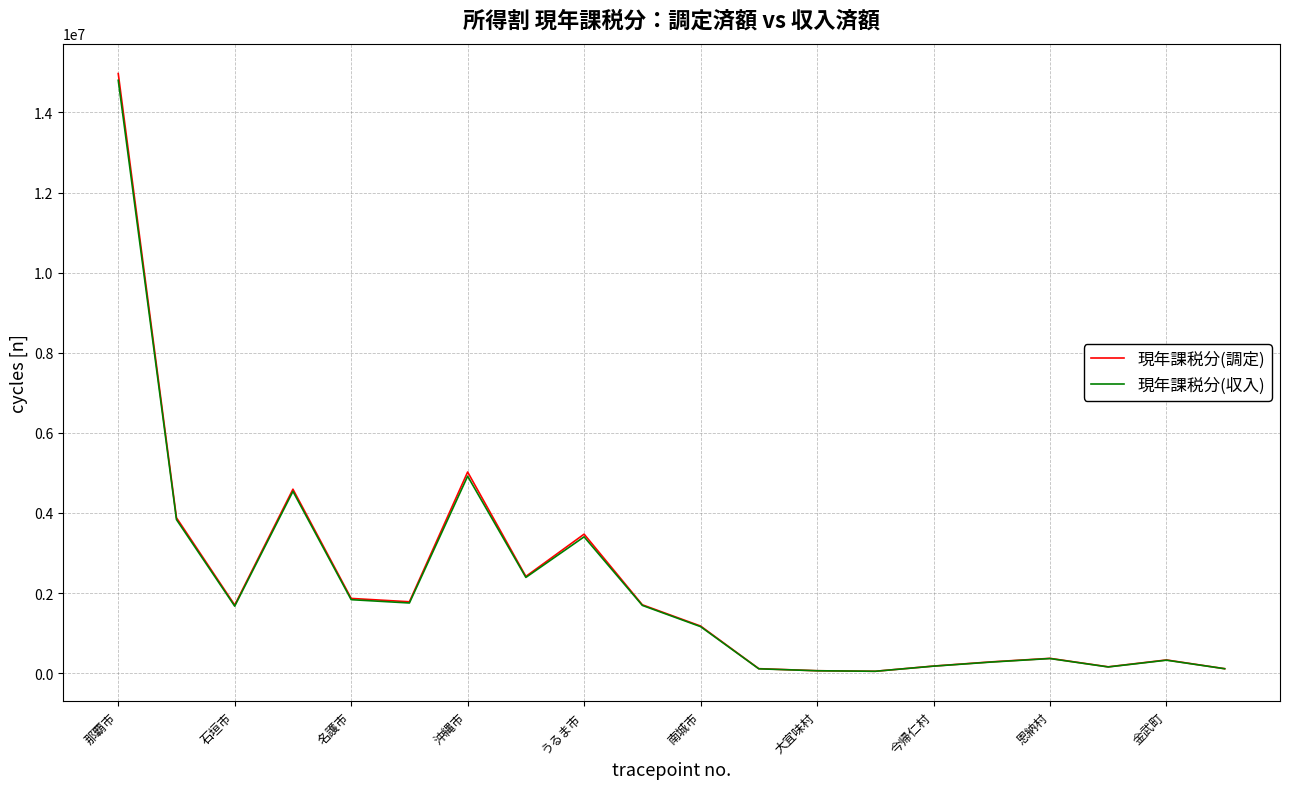

Which series has the widest spread of values?

現年課税分(調定)